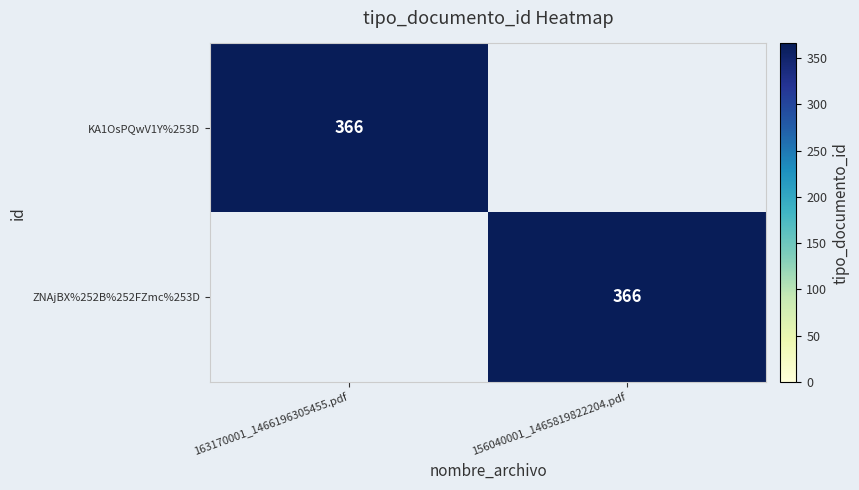

Is it true that KA1OsPQwV1Y%253D equals 222 at 163170001_1466196305455.pdf?

False